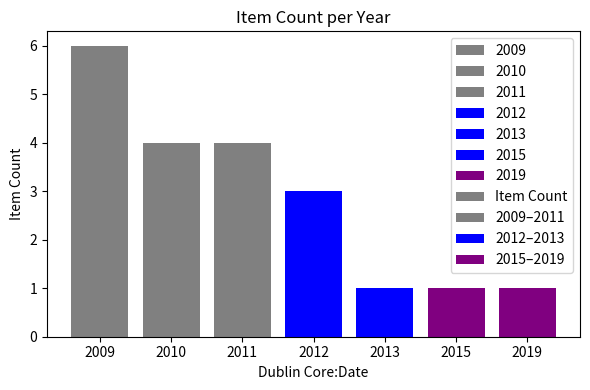

Does the chart contain any negative values?

No